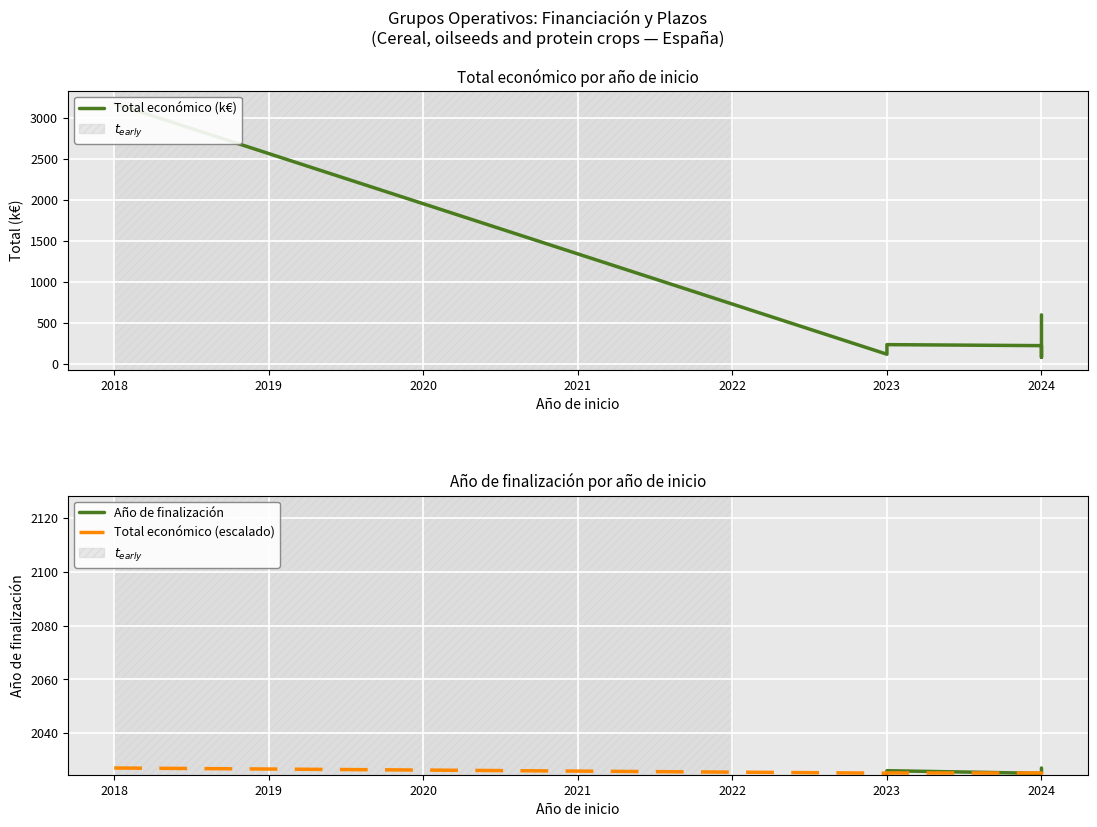

Which series has the largest range (max minus min)?

Total económico (k€)